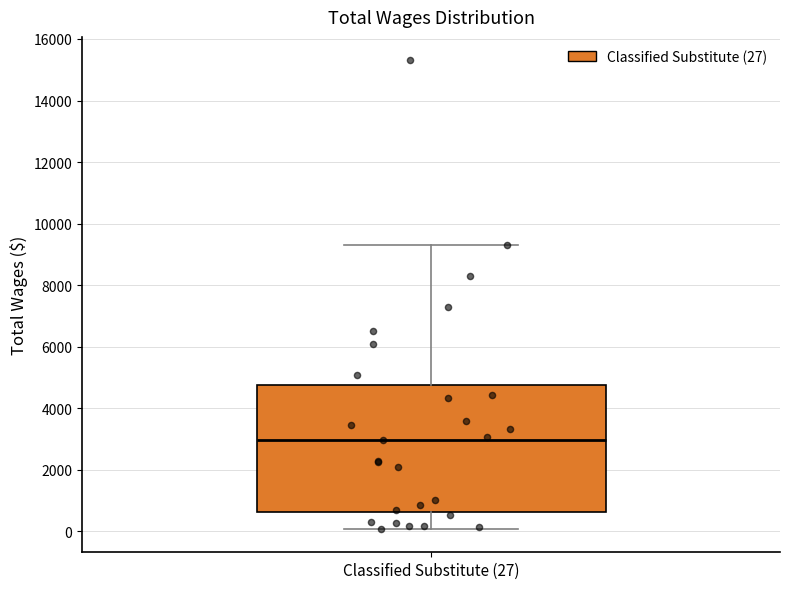

Transcribe this box plot: give where the median line is, the range the box spans, and where the two whiskers end, as read against the y-axis. The values are not printed on the chart, so give them approximately, as read against the axis.

median 3000, box 600 to 4800, whiskers 0 to 9200